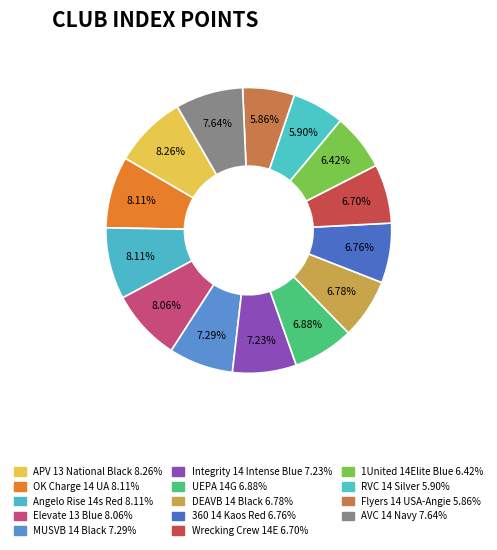

To the nearest percent, what portion does Flyers 14 USA-Angie represent?

6%